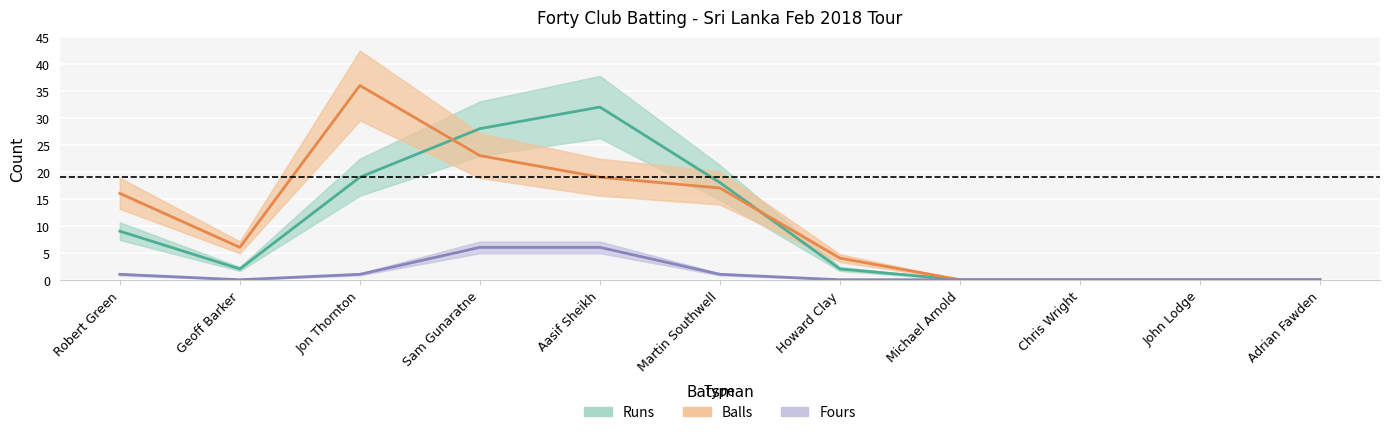

Reading left to right, extract all data points from this chart.

Runs: Robert Green=9	Geoff Barker=2	Jon Thornton=19	Sam Gunaratne=28	Aasif Sheikh=32	Martin Southwell=18	Howard Clay=2	Michael Arnold=0	Chris Wright=0	John Lodge=0	Adrian Fawden=0
Balls: Robert Green=16	Geoff Barker=6	Jon Thornton=36	Sam Gunaratne=23	Aasif Sheikh=19	Martin Southwell=17	Howard Clay=4	Michael Arnold=0	Chris Wright=0	John Lodge=0	Adrian Fawden=0
Fours: Robert Green=1	Geoff Barker=0	Jon Thornton=1	Sam Gunaratne=6	Aasif Sheikh=6	Martin Southwell=1	Howard Clay=0	Michael Arnold=0	Chris Wright=0	John Lodge=0	Adrian Fawden=0